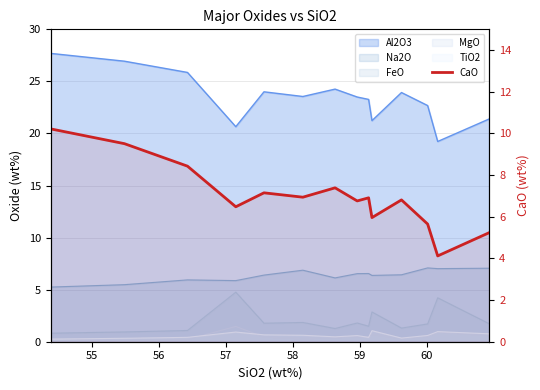

How many categories are shown in the chart?

14